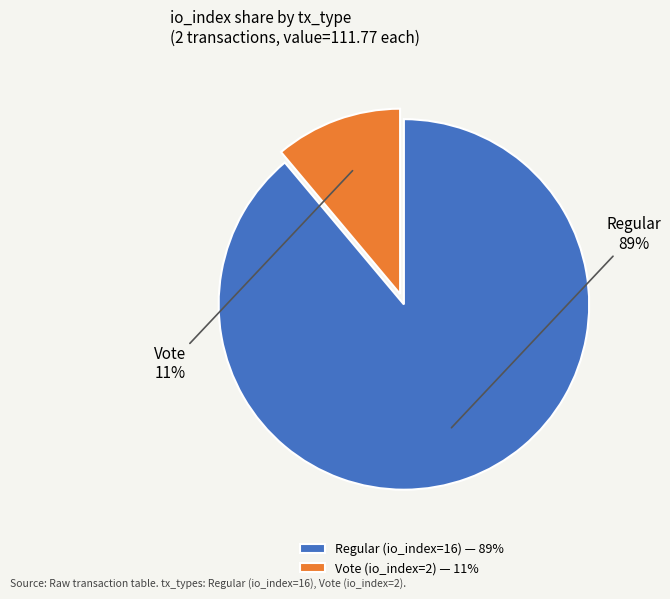

How many segments does this pie chart have?

2